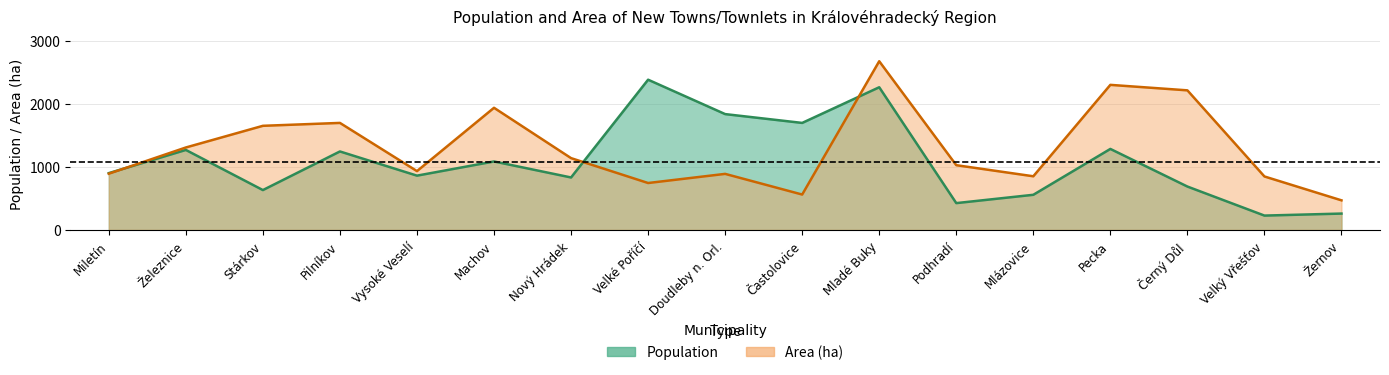

Which series ends up on top after the final intersection of area and population?

area